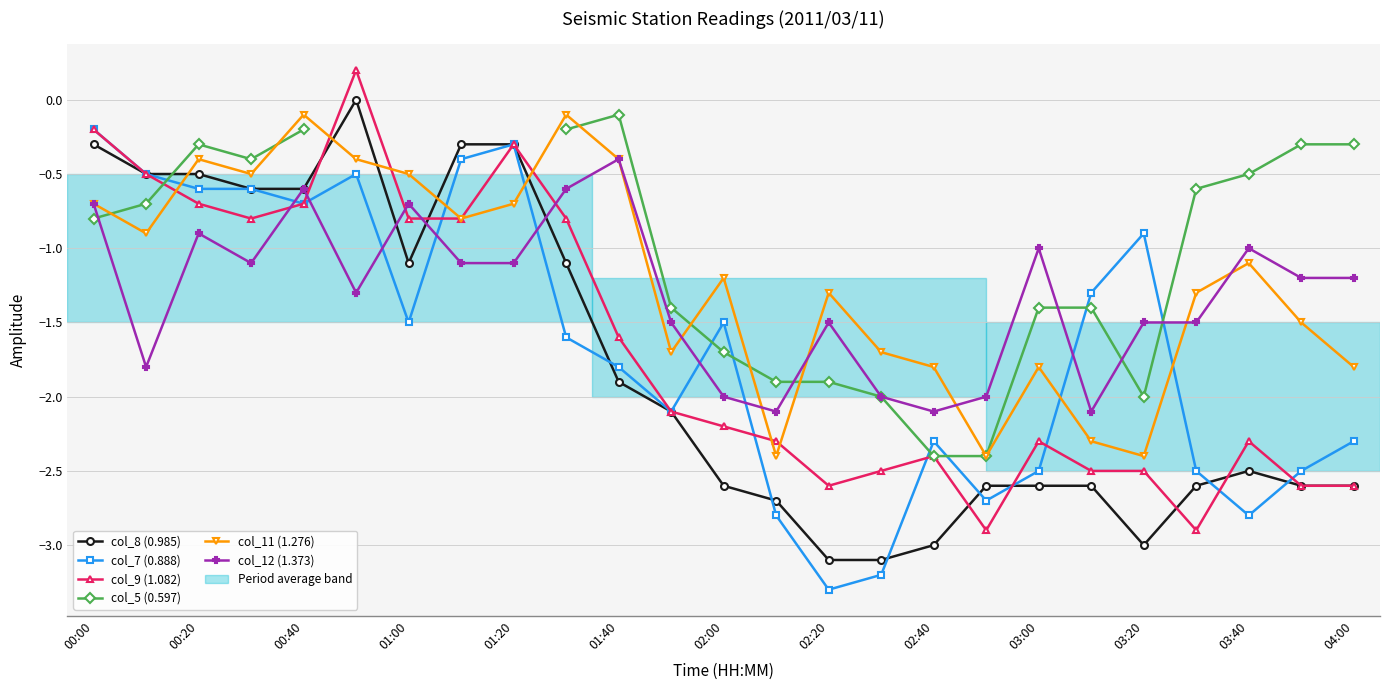

What is the sum of all col_9 (1.082) values?

-41.7